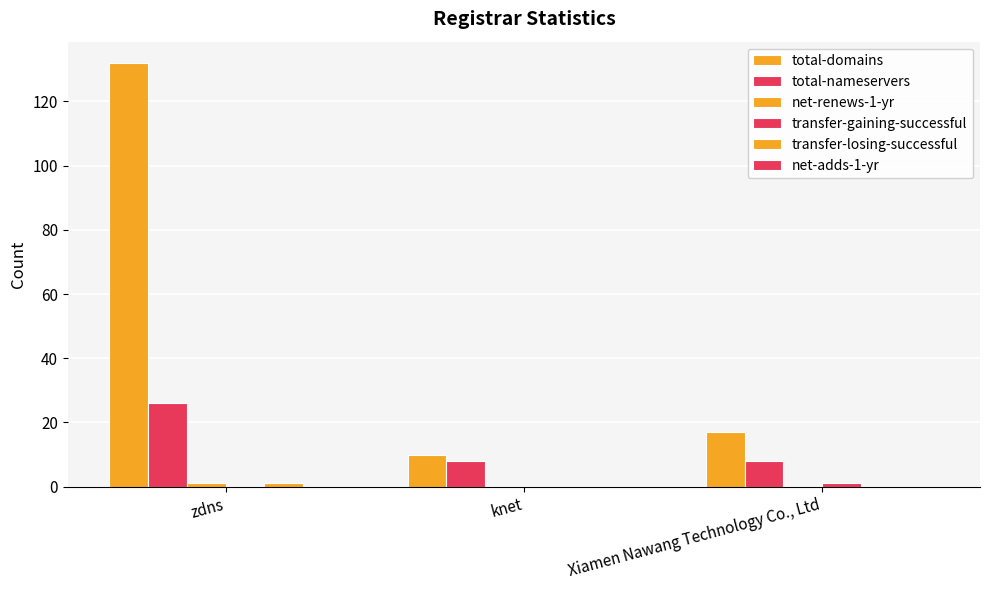

Which series has the largest total across all categories?

total-domains